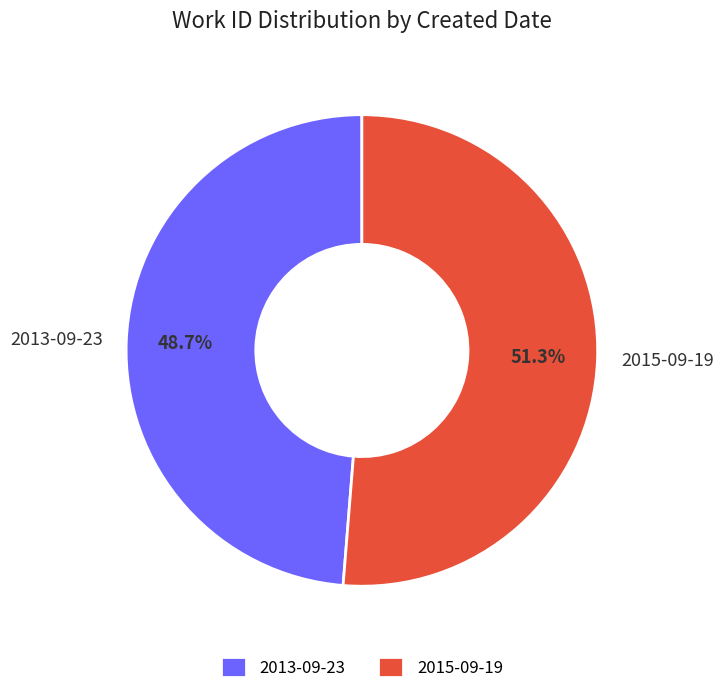

Rank the categories by value from lowest to highest.

2013-09-23, 2015-09-19